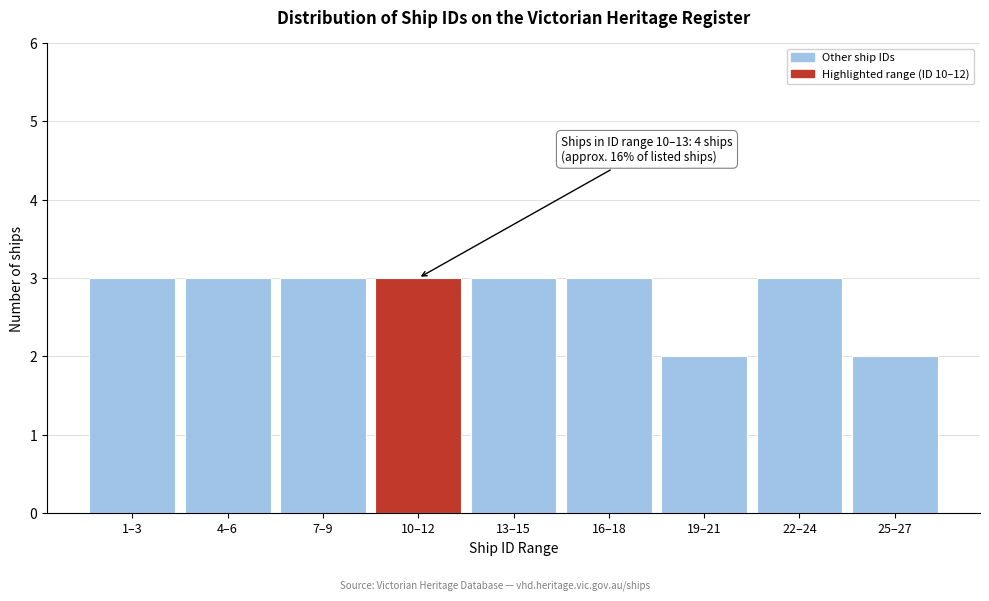

Reading right to left, extract all data points from this chart.

25–27=2	22–24=3	19–21=2	16–18=3	13–15=3	10–12=3	7–9=3	4–6=3	1–3=3